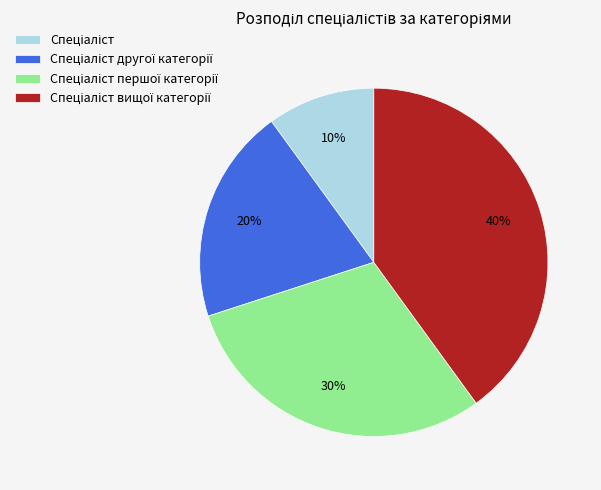

Is there a majority slice in this chart?

No